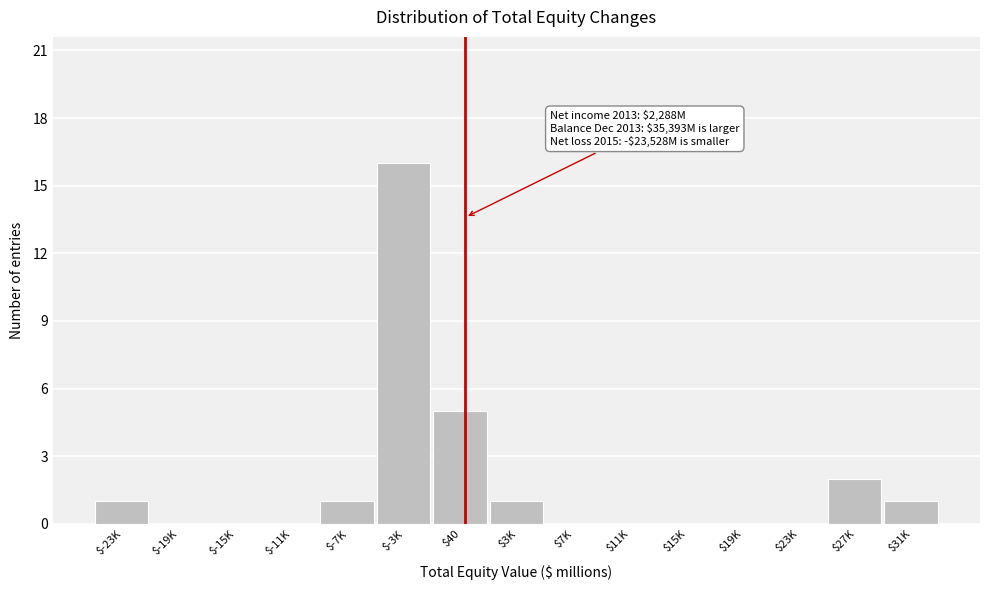

Where is the data nearest to the value 8?

$40